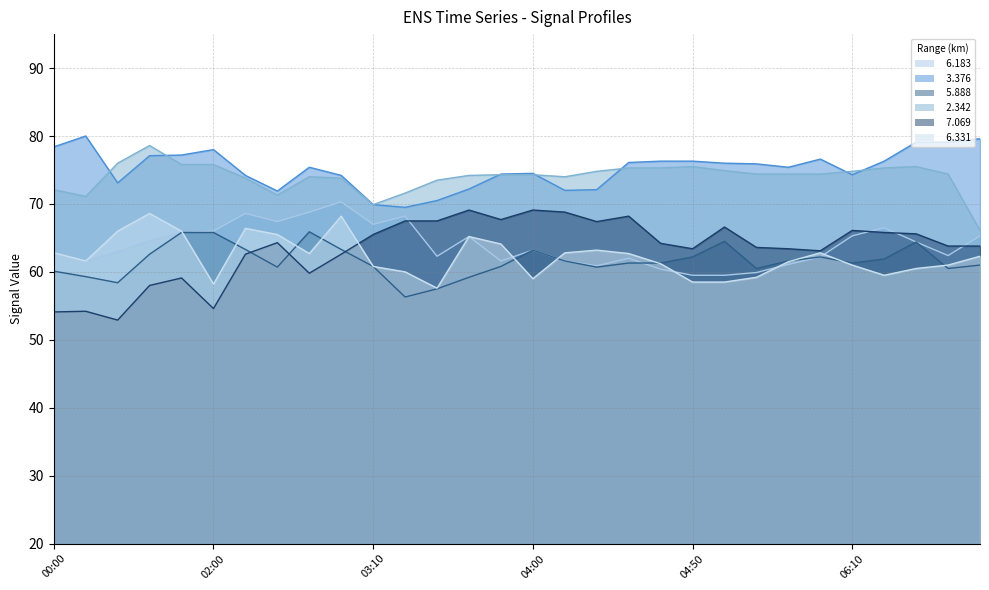

What is the label of the 16th point from the right?

03:50